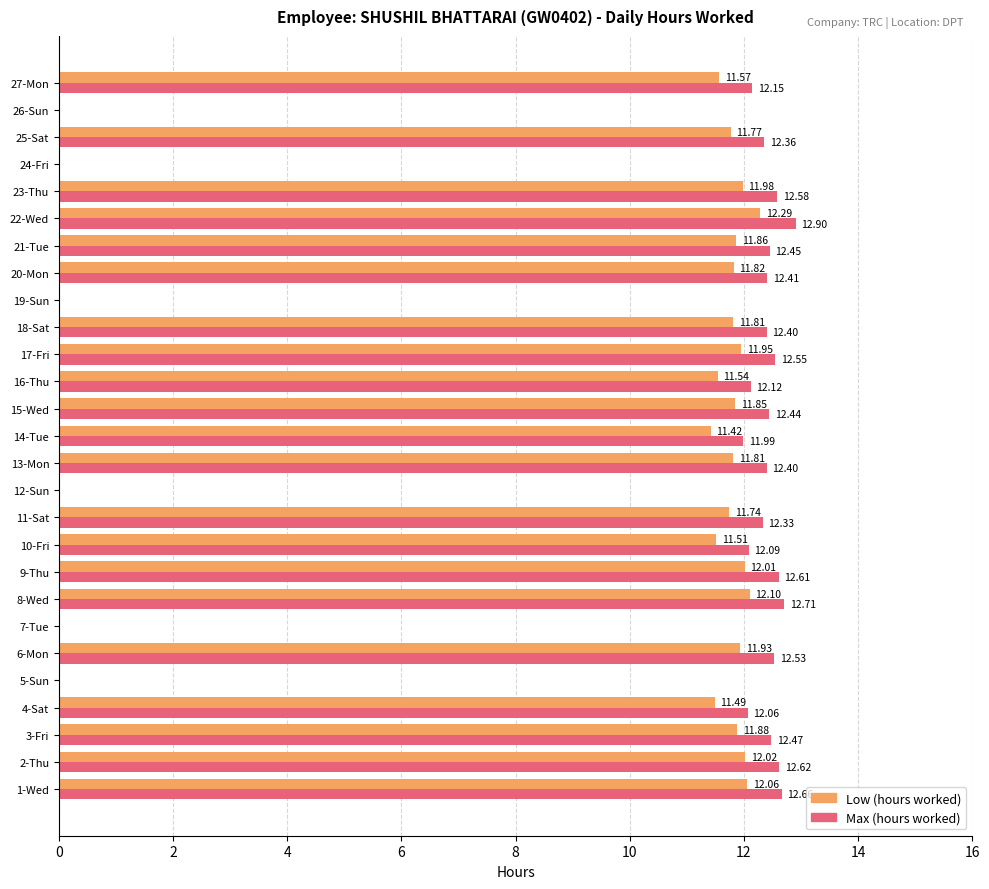

At which category is the sum across all series the highest?

22-Wed